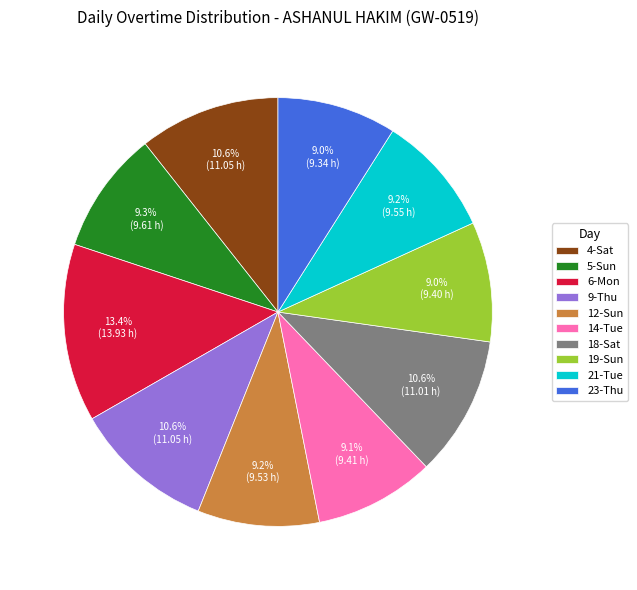

What percentage is the 23-Thu slice, to the nearest percent?

9%